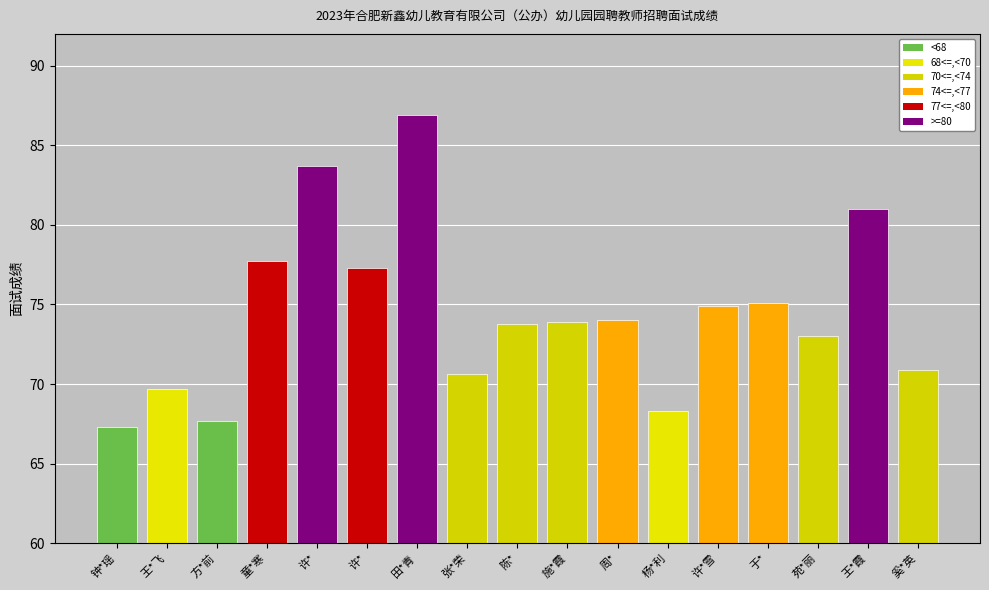

How many bars are there in total?

17